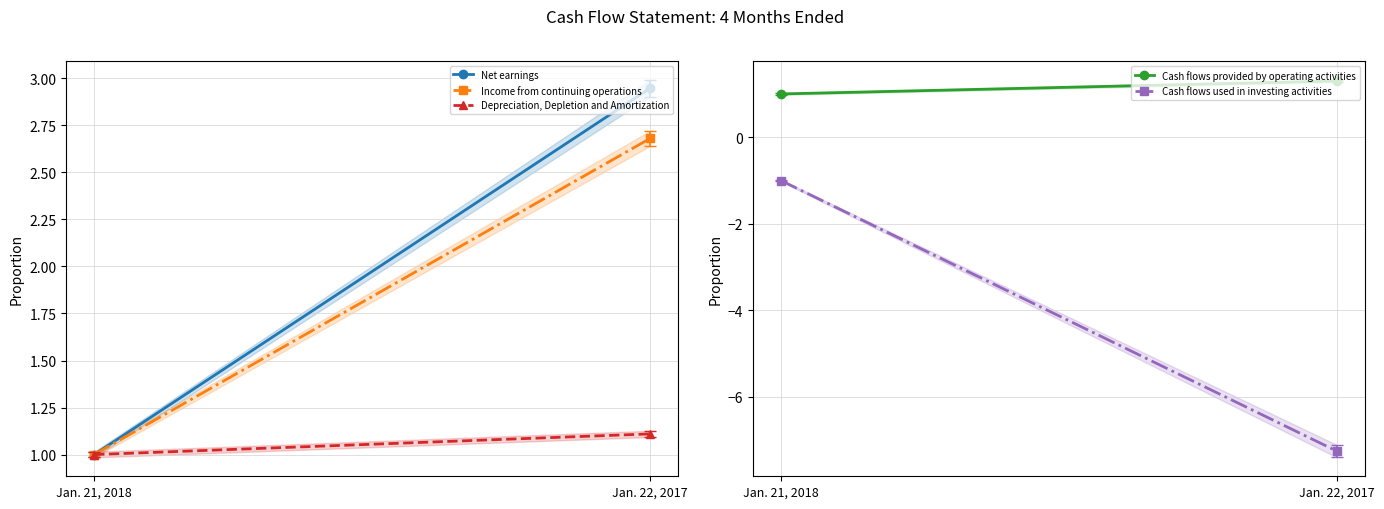

What is the label of the 1st point from the left?

Jan. 21, 2018